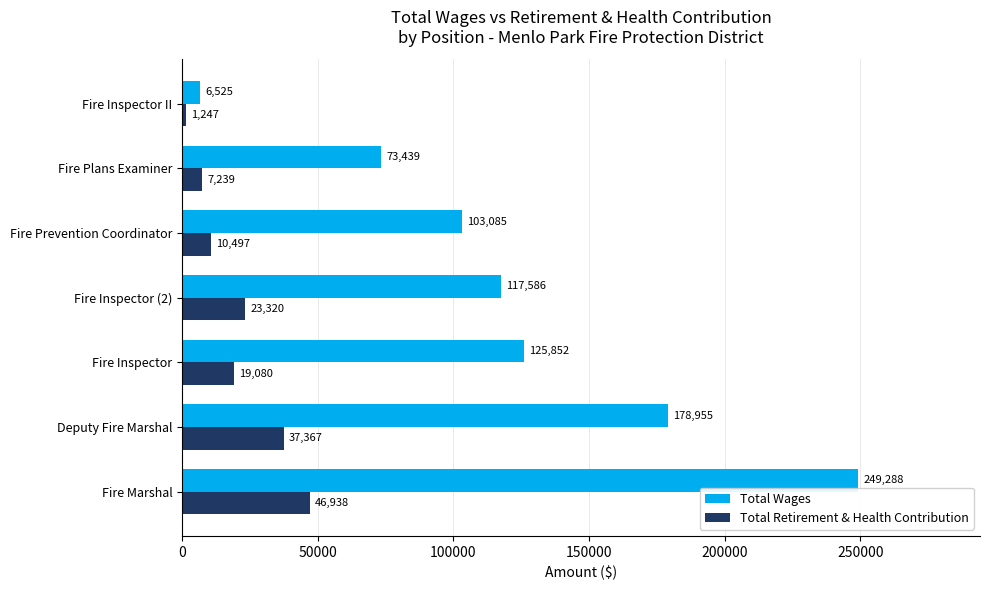

Which series has the largest range (max minus min)?

Total Wages